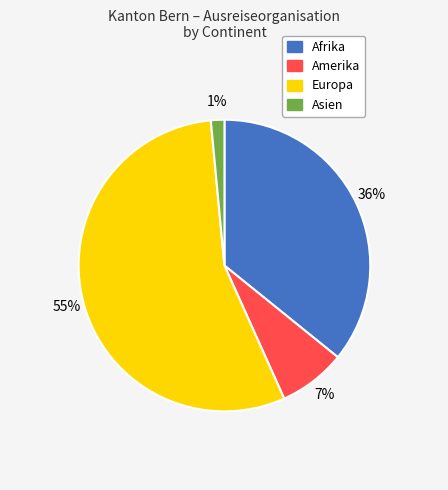

What percentage is the Amerika slice, to the nearest percent?

7%